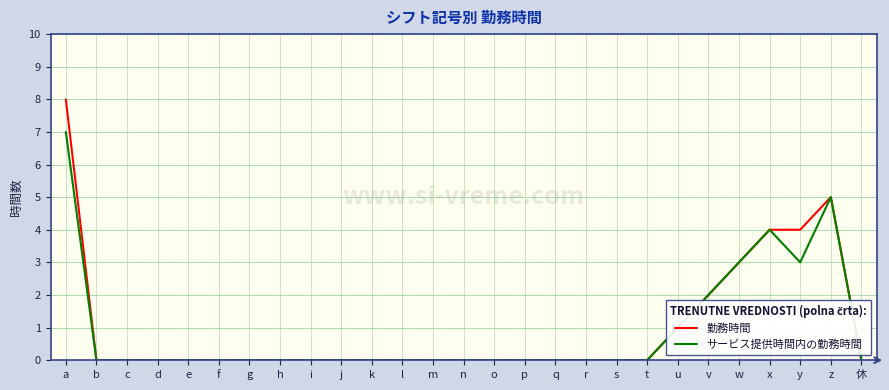

Which category has the highest value across all series?

a